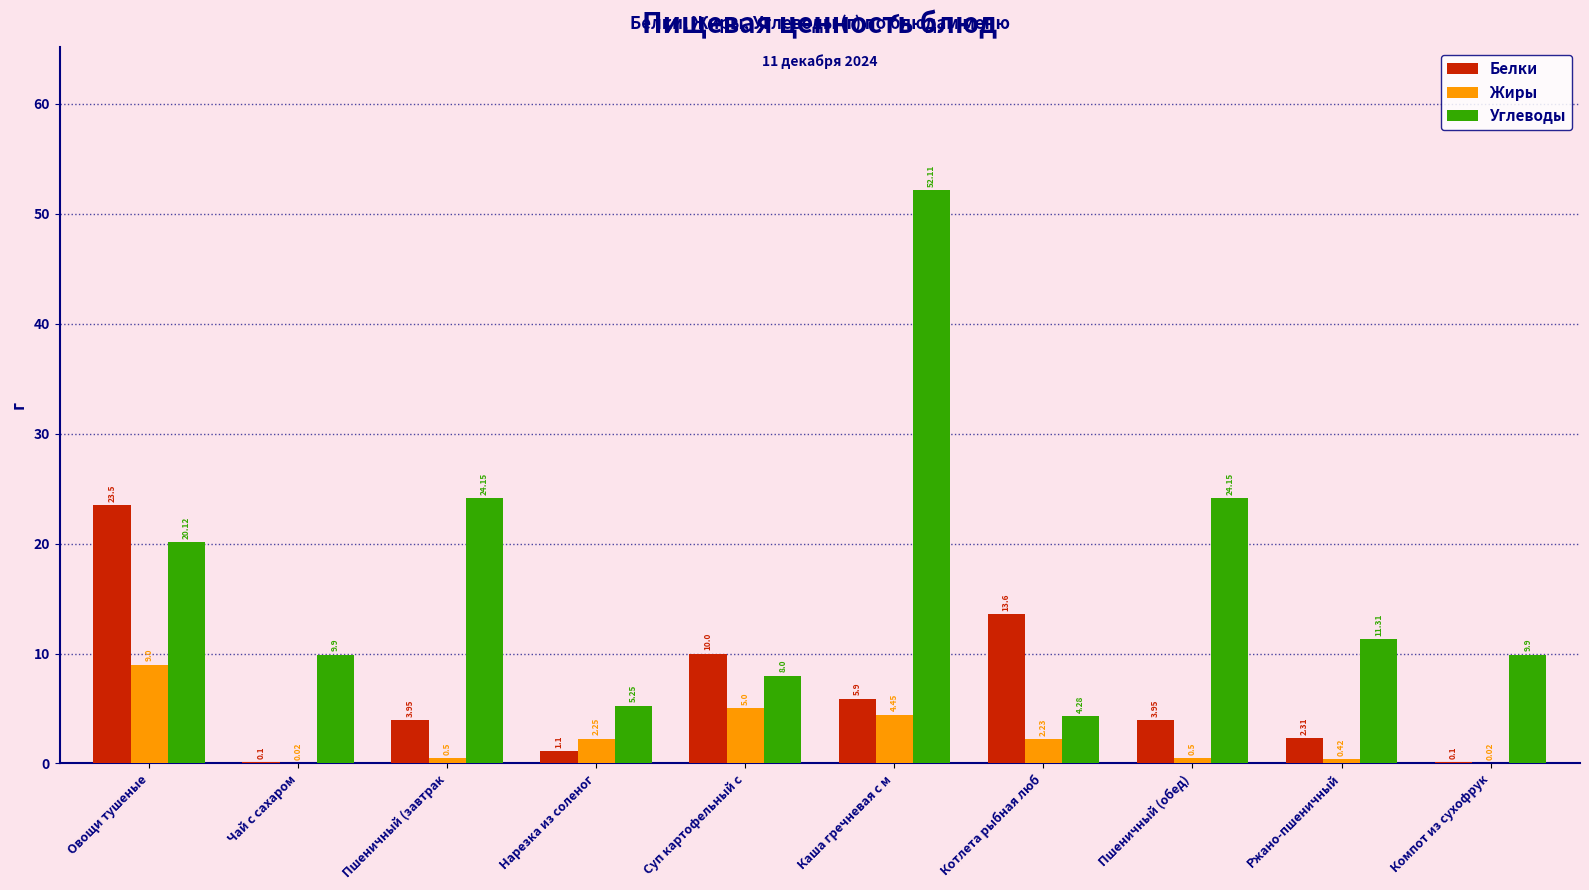

What is the maximum value shown in the chart?

52.1